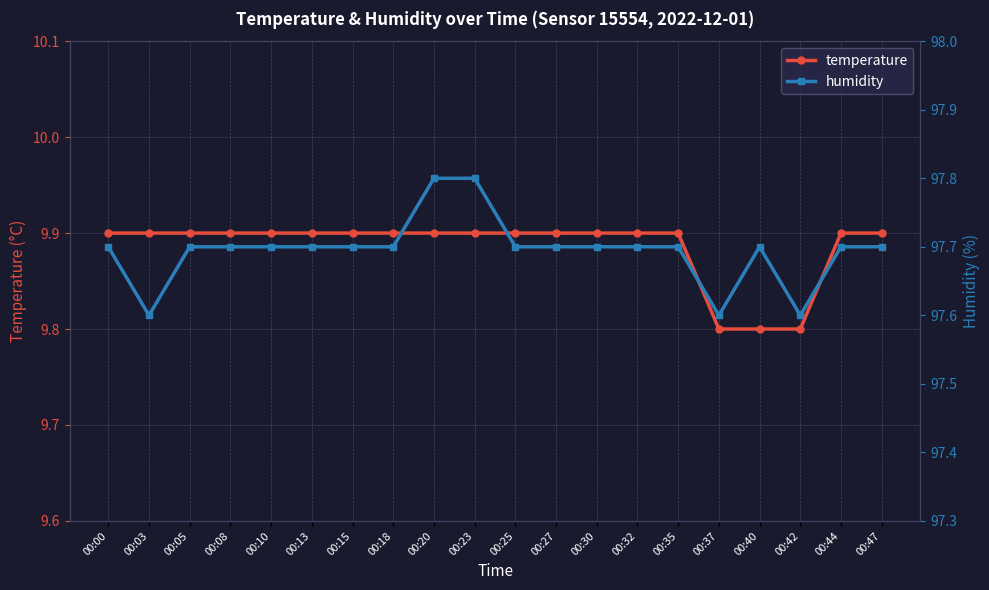

Which series has the largest total across all categories?

humidity